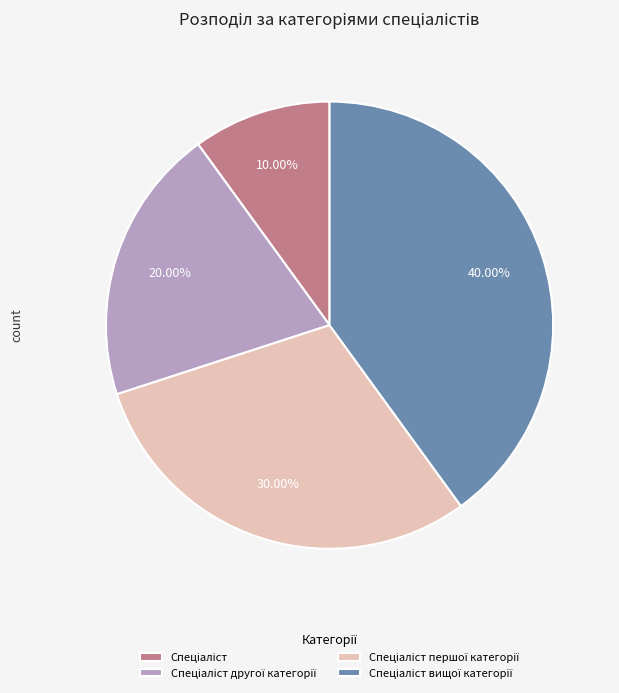

Is there any slice that represents more than half of the pie?

No